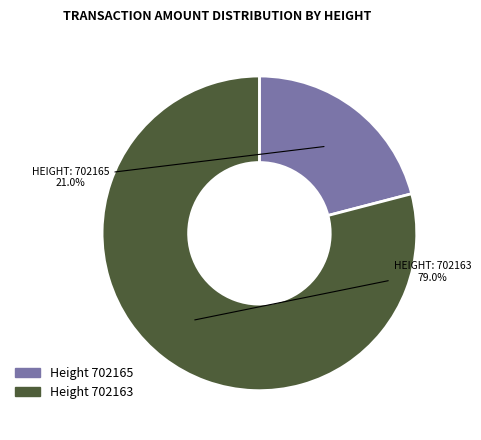

What is the majority slice?

Height 702163